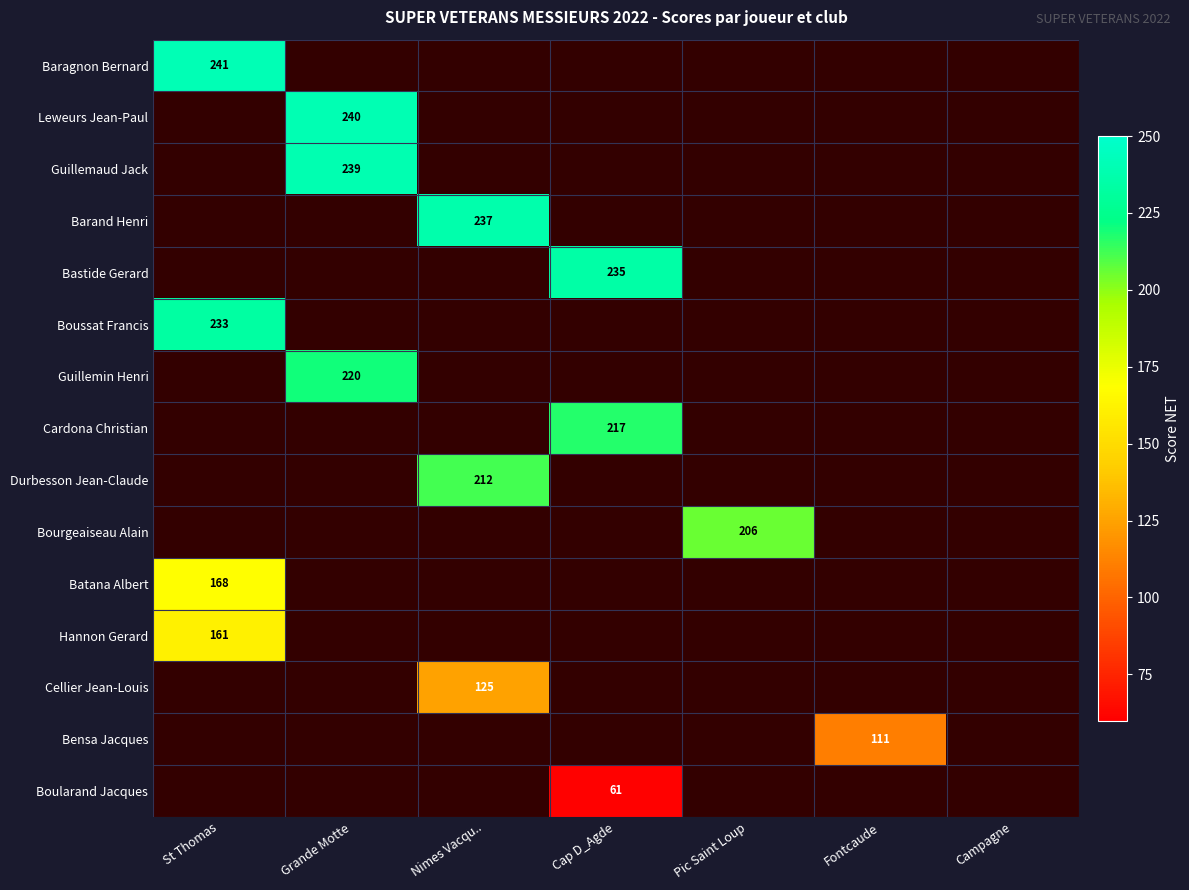

Which label corresponds to the largest value in the chart?

St Thomas